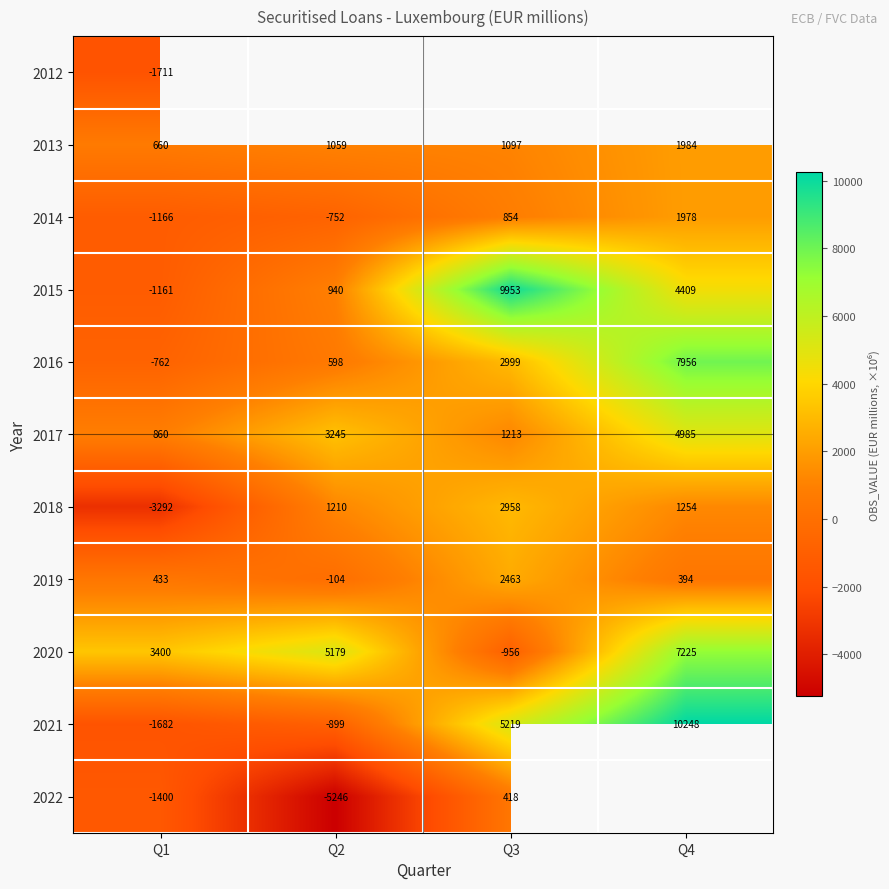

What is the difference between the highest and lowest values at Q1?

6692